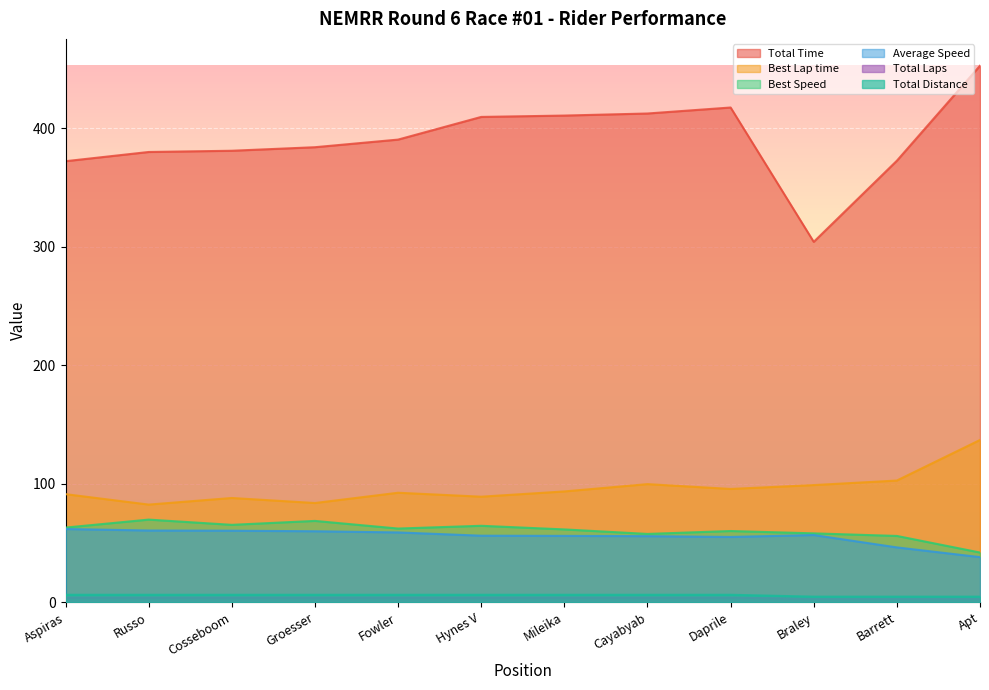

Which category has the highest value across all series?

Apt